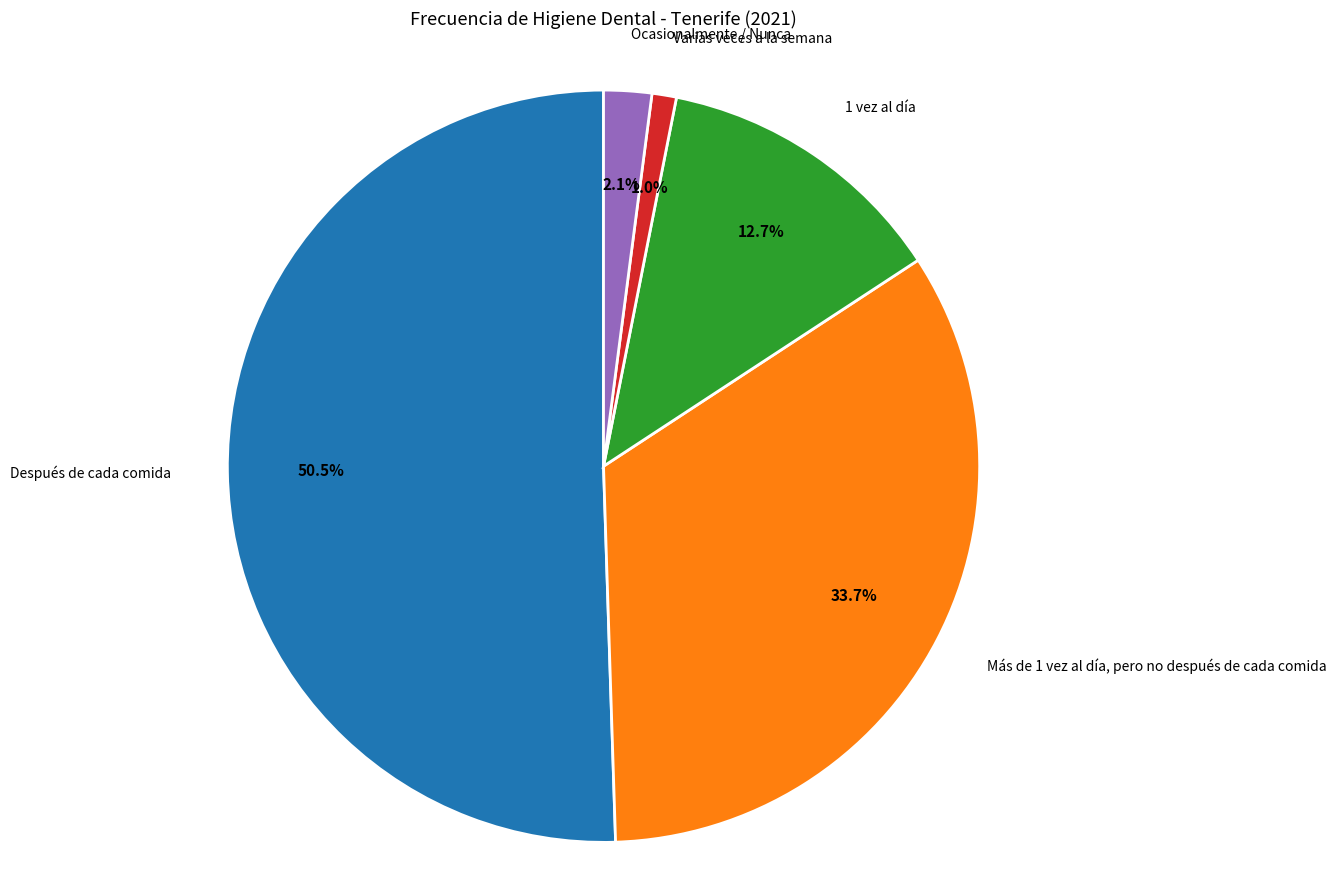

Is there a majority slice in this chart?

Yes